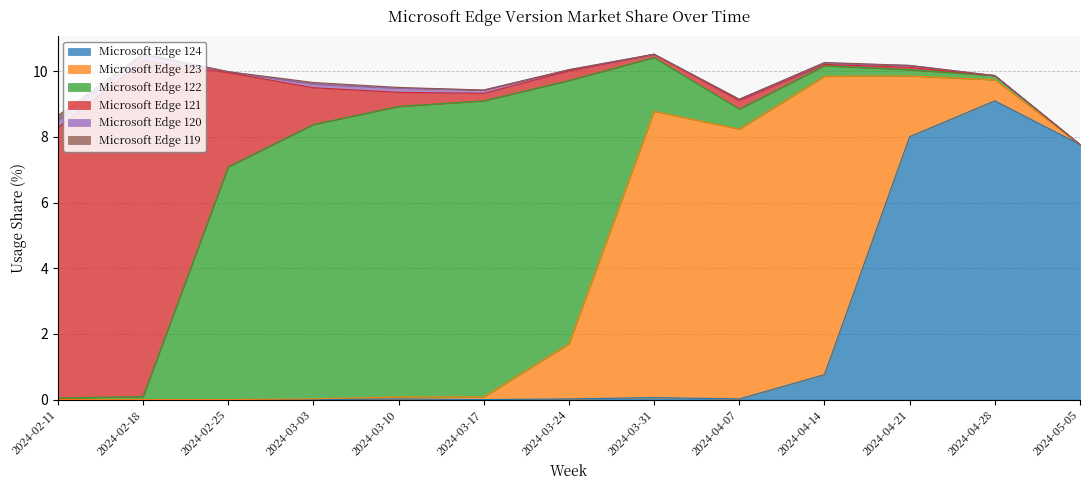

Is it true that Microsoft Edge 120 equals 0.2 at 2024-04-28?

False